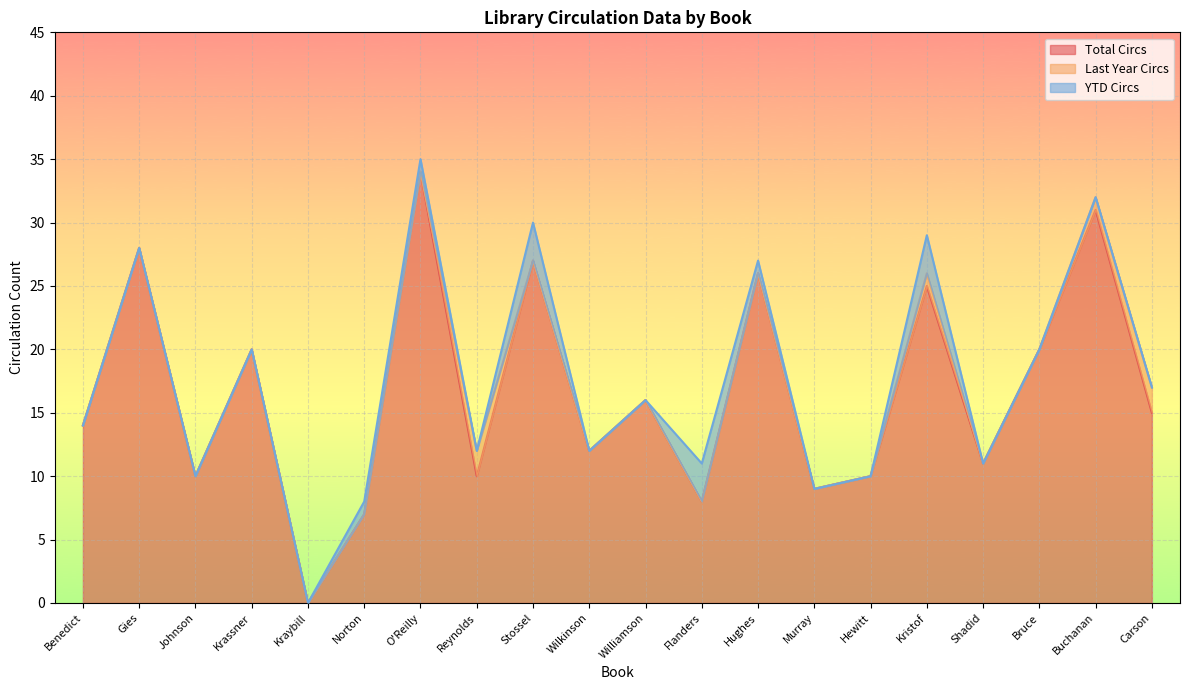

What is the maximum value for Total Circs?

34